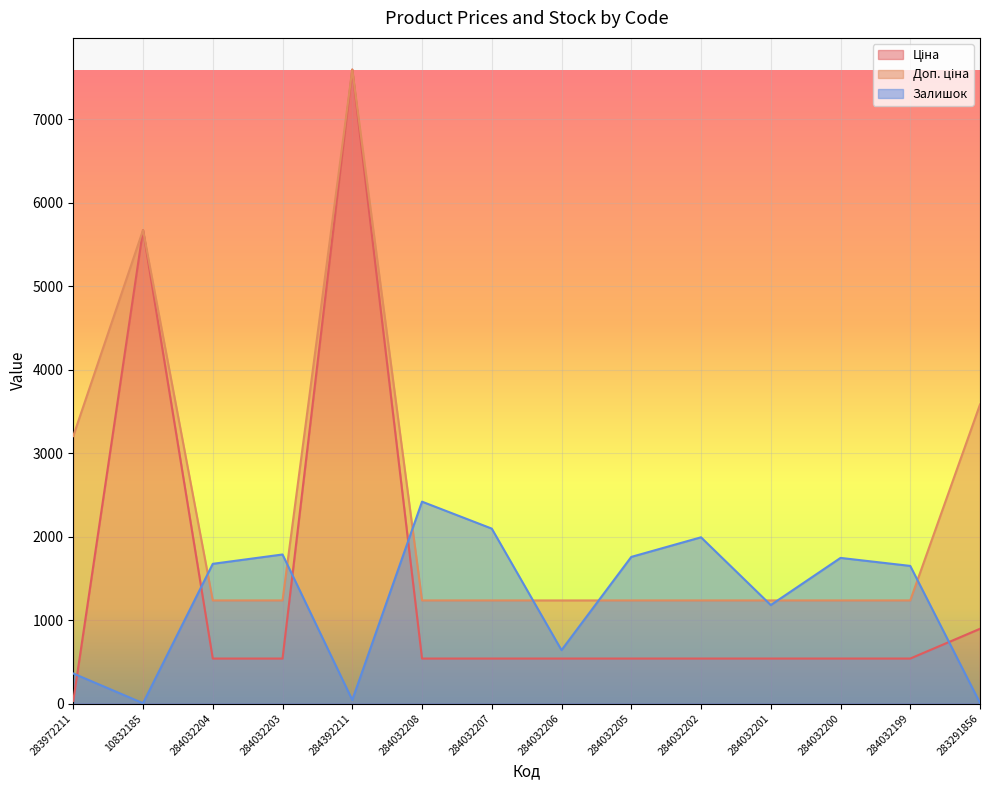

Which series has the widest spread of values?

Ціна